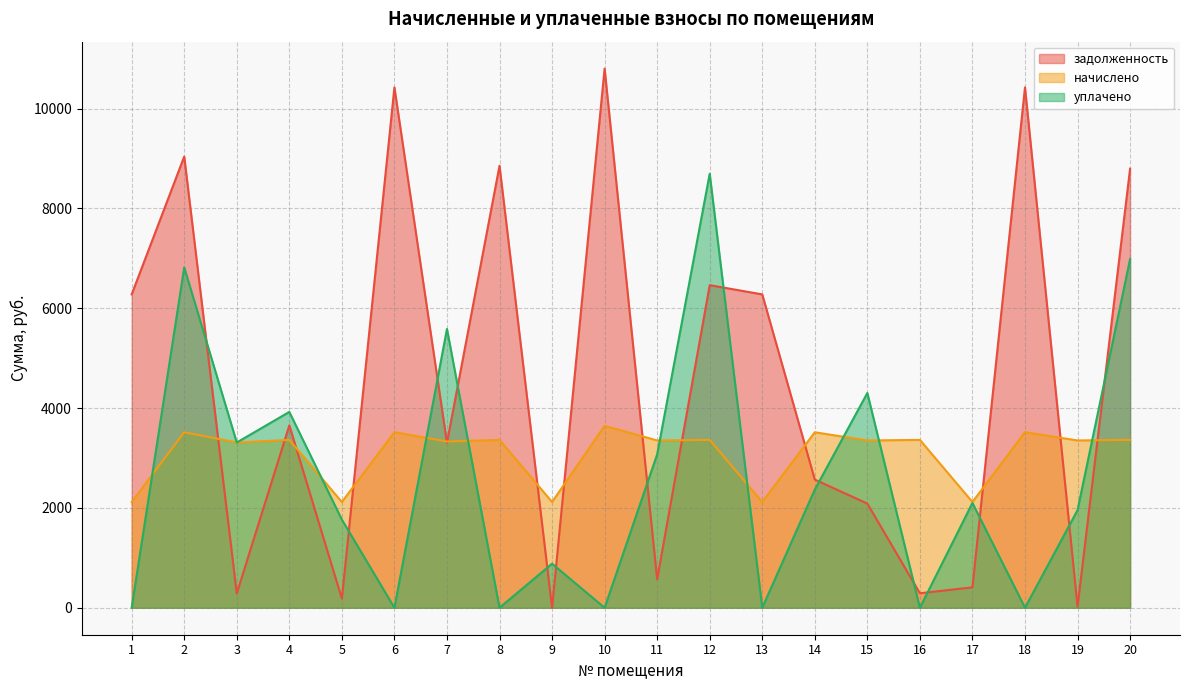

How many intersections are there between задолженность and уплачено?

14